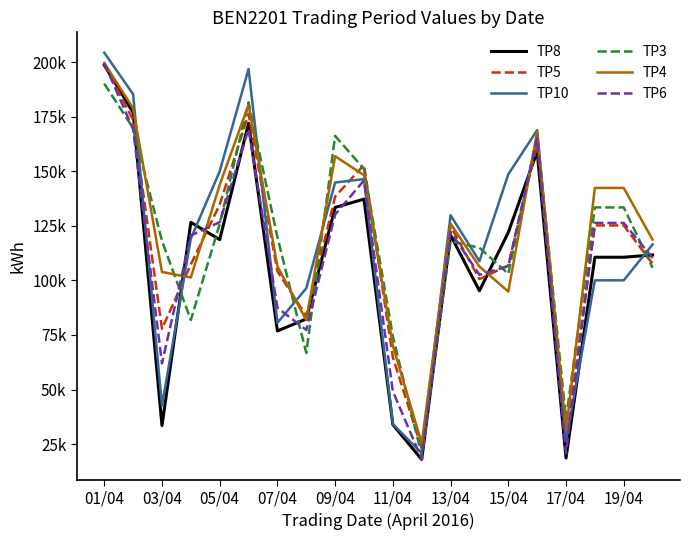

How many interior local valleys does the TP8 series have?

6